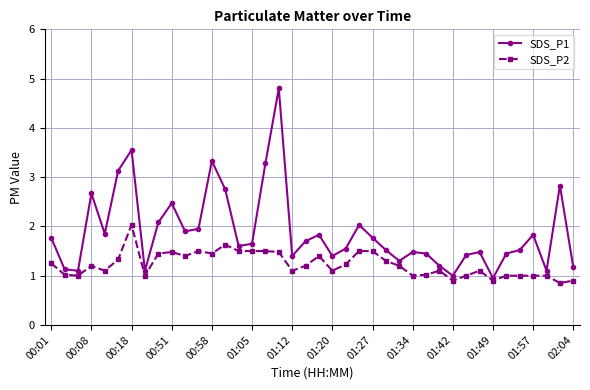

Which series has the largest total across all categories?

SDS_P1